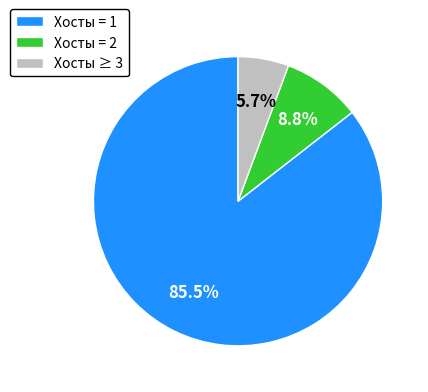

What is the smallest slice in the pie chart?

Хосты ≥ 3